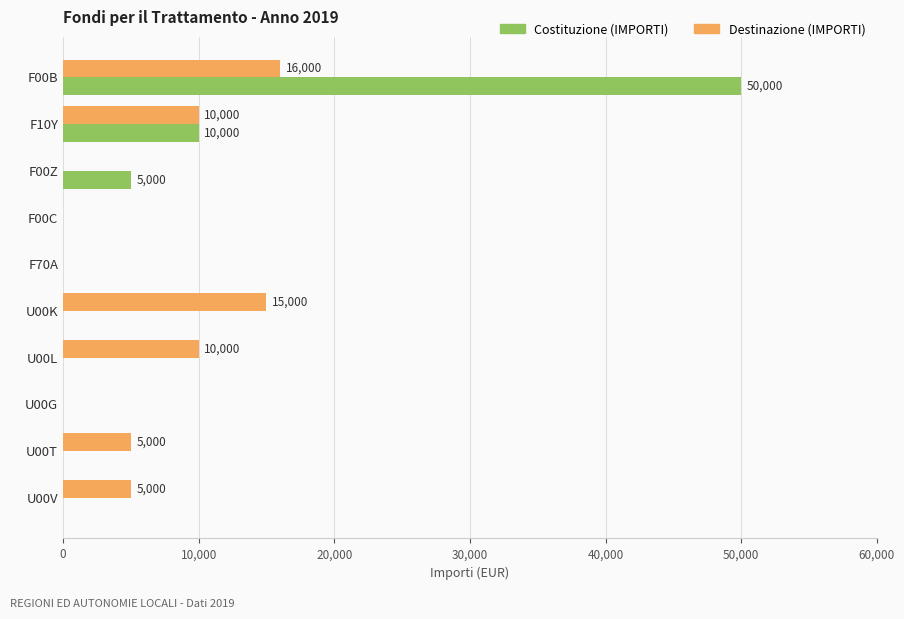

The Destinazione (IMPORTI) series shows 11079 at F00B. True or false?

False